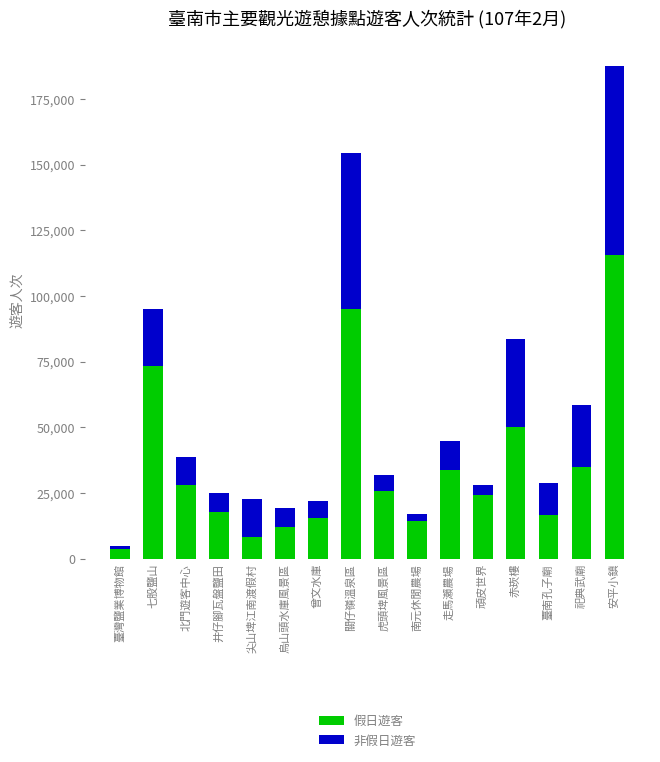

Which category has the highest value in the 假日遊客 series?

安平小鎮